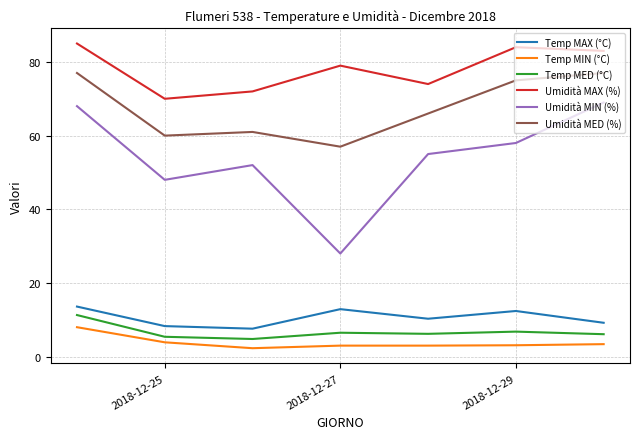

Which series has the largest range (max minus min)?

Umidità MIN (%)